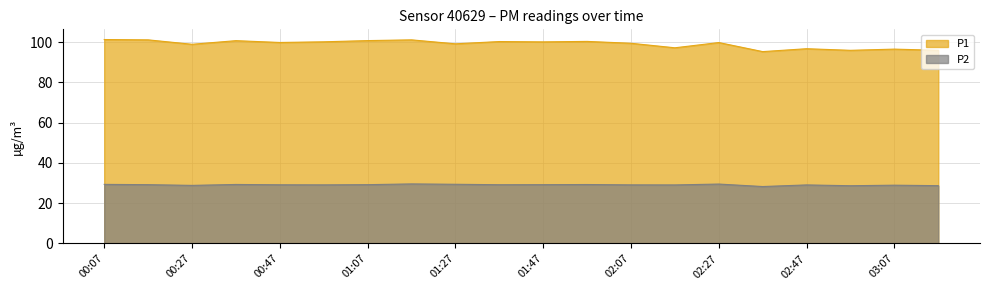

What is the difference between the maximum and second lowest values in the P2 series?

0.9